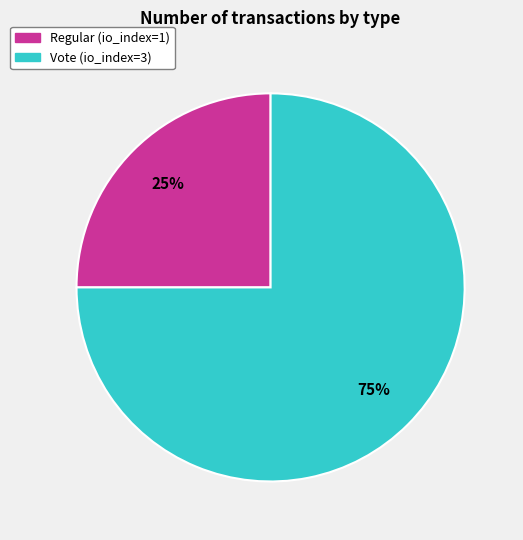

To the nearest percent, what percentage of the pie is Regular?

25%